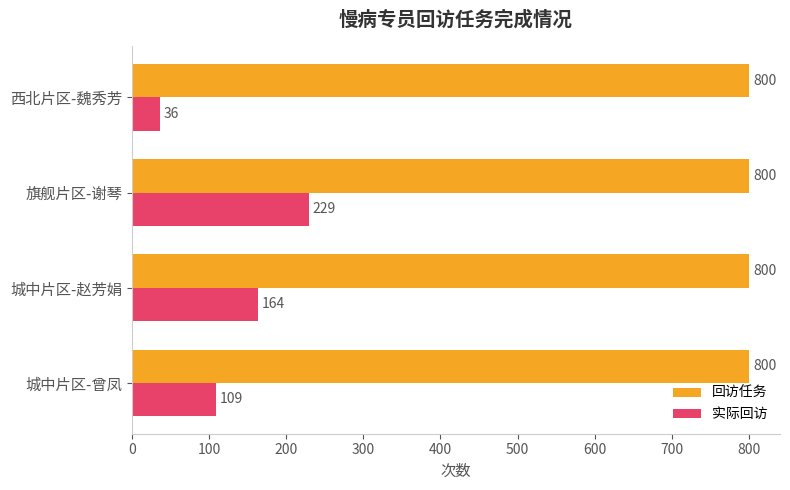

What value does the 实际回访 series have at 旗舰片区-谢琴, to the nearest 50?

250